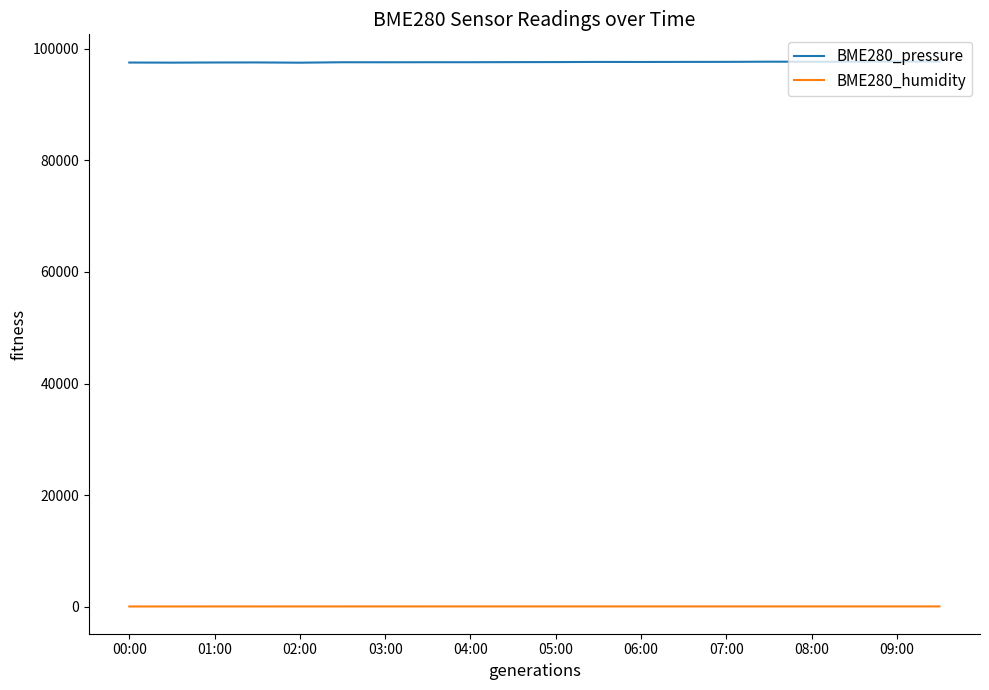

Rank the series by their maximum value, from highest to lowest.

BME280_pressure, BME280_humidity